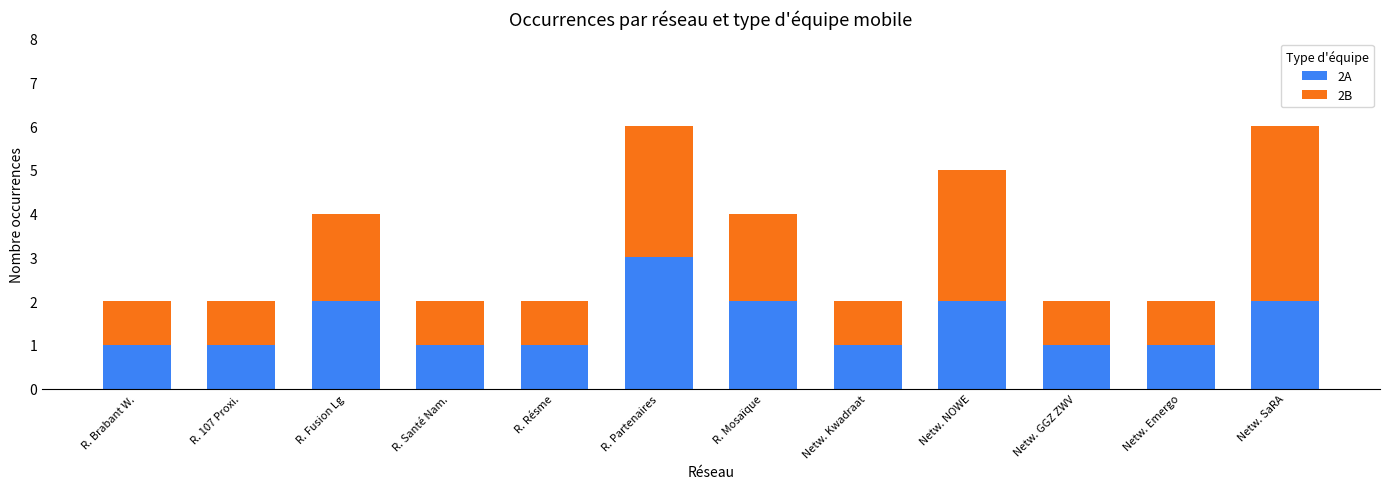

What are all the series names shown in the legend?

2A, 2B